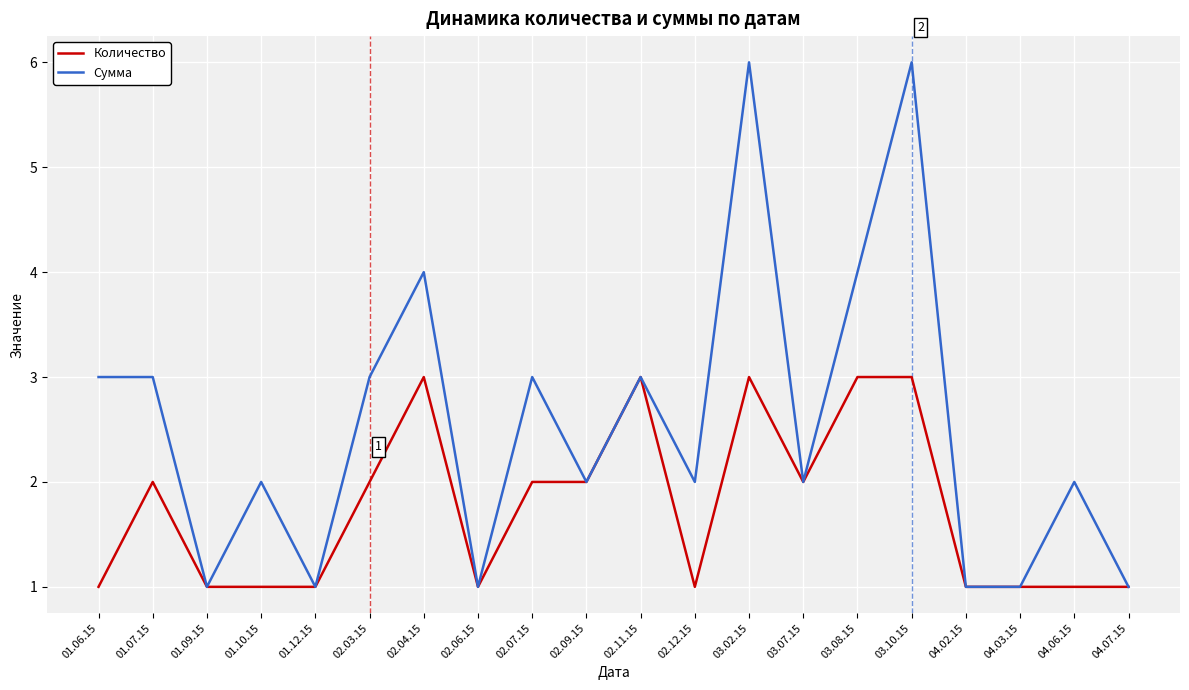

List the series in order of their overall mean, highest first.

Сумма, Количество